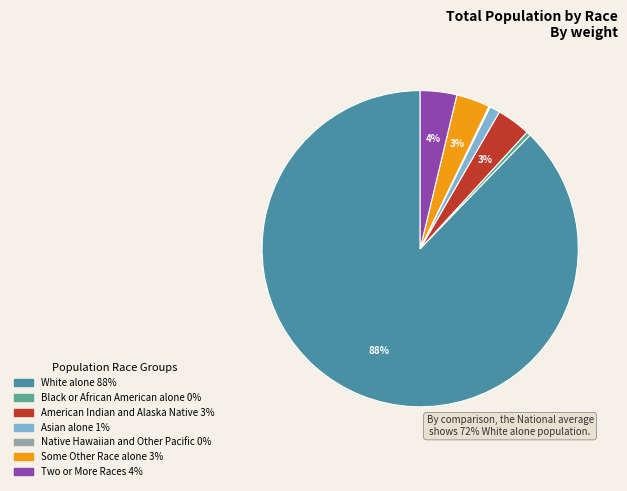

Combined, what portion of the pie is Some Other Race alone and White alone?

91.2%